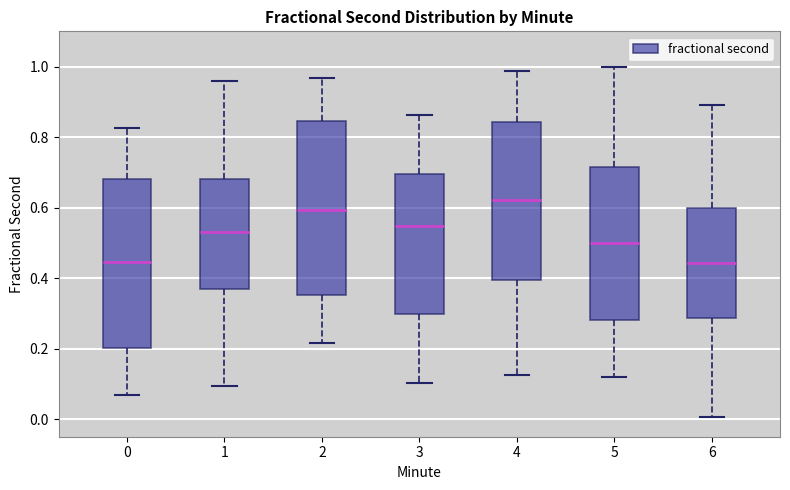

Where is the upper edge of the box at x = 2 on the y-axis? The values are not printed on the chart, so give them approximately, as read against the axis.

0.84